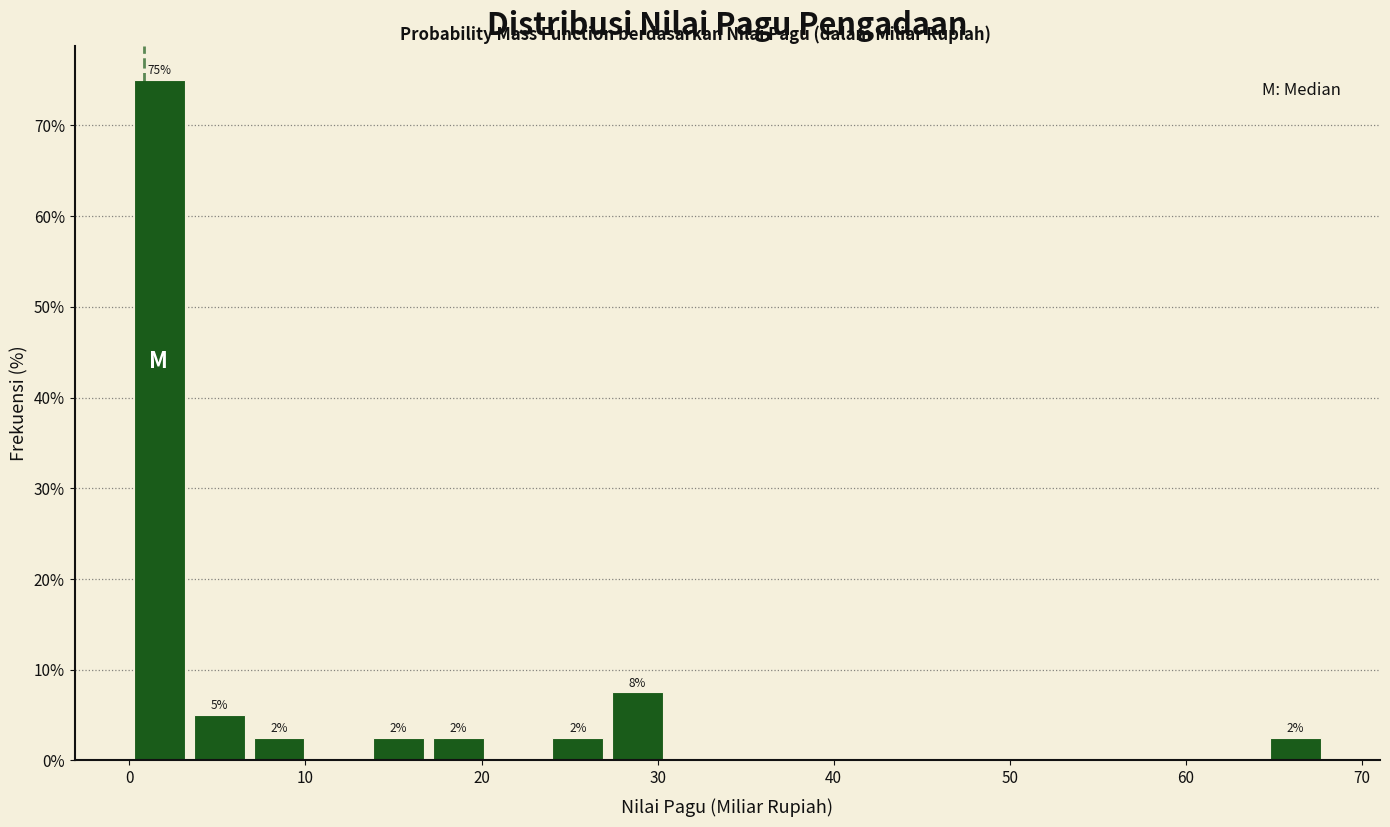

Around what value on the x-axis is the tallest bar? Give the approximate position of its centre, as read against the axis.

2